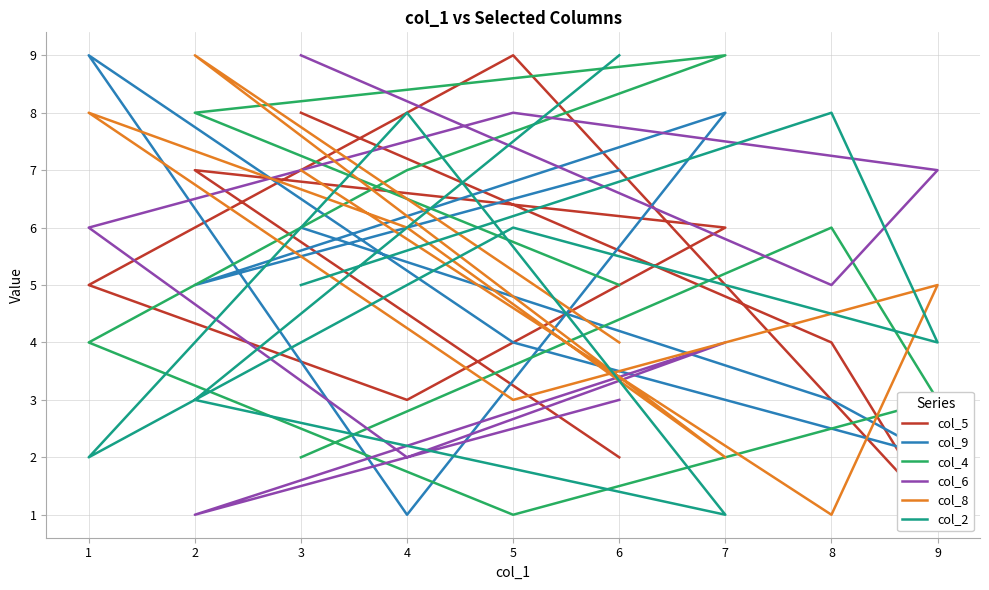

Which series changed the most between 3 and 7?

col_4